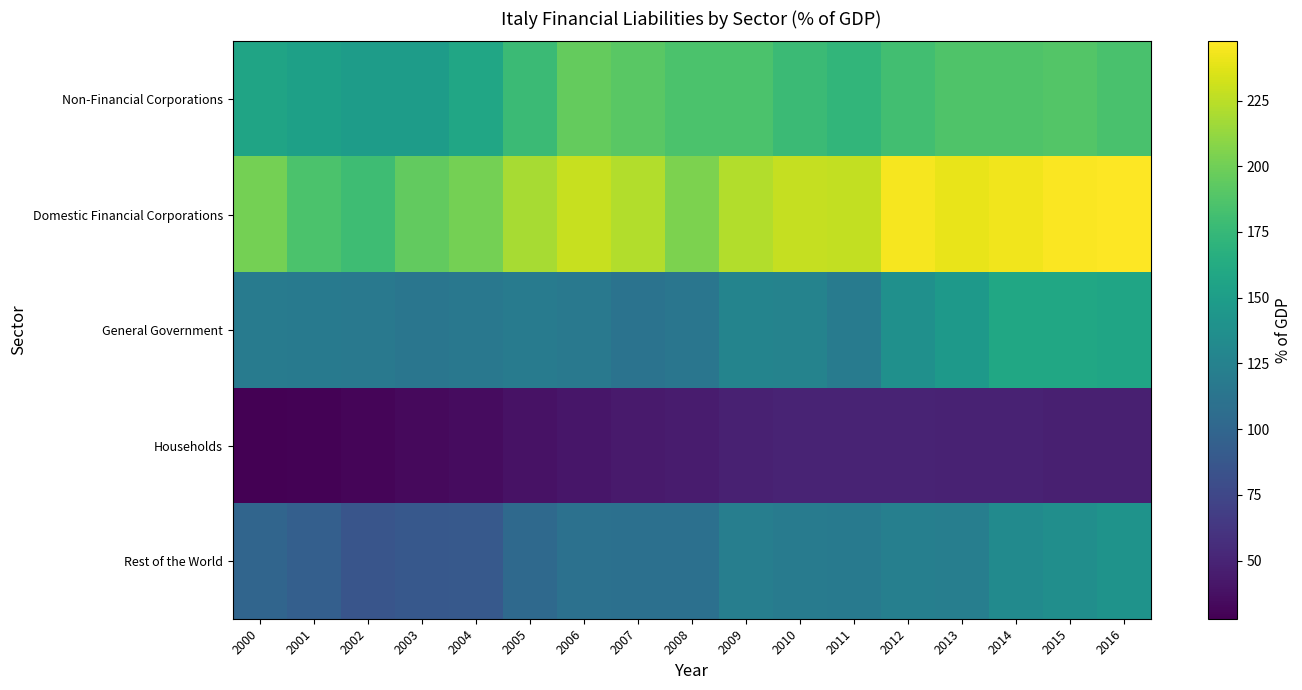

Reading left to right, transcribe all the data shown in this chart.

Non-Financial Corporations: 2000=156.0	2001=152.3	2002=149.1	2003=149.0	2004=158.0	2005=177.6	2006=195.9	2007=191.4	2008=185.7	2009=185.2	2010=177.7	2011=172.1	2012=180.9	2013=186.9	2014=186.9	2015=188.8	2016=184.8
Domestic Financial Corporations: 2000=201.8	2001=185.3	2002=179.1	2003=194.8	2004=201.4	2005=219.0	2006=229.2	2007=221.9	2008=204.3	2009=221.8	2010=227.8	2011=227.6	2012=244.2	2013=239.9	2014=243.2	2015=246.1	2016=247.5
General Government: 2000=119.0	2001=118.1	2002=117.0	2003=114.3	2004=116.1	2005=119.0	2006=116.4	2007=111.7	2008=114.5	2009=127.3	2010=126.0	2011=119.6	2012=138.4	2013=145.5	2014=158.5	2015=158.8	2016=157.4
Households: 2000=27.9	2001=29.2	2002=31.0	2003=33.1	2004=35.3	2005=38.3	2006=41.4	2007=43.9	2008=44.7	2009=48.2	2010=49.4	2011=49.4	2012=49.7	2013=49.3	2014=48.5	2015=47.5	2016=47.2
Rest of the World: 2000=99.3	2001=94.8	2002=86.1	2003=88.2	2004=89.1	2005=102.9	2006=109.6	2007=108.8	2008=109.2	2009=121.8	2010=119.0	2011=117.9	2012=122.8	2013=121.8	2014=132.7	2015=136.3	2016=140.9